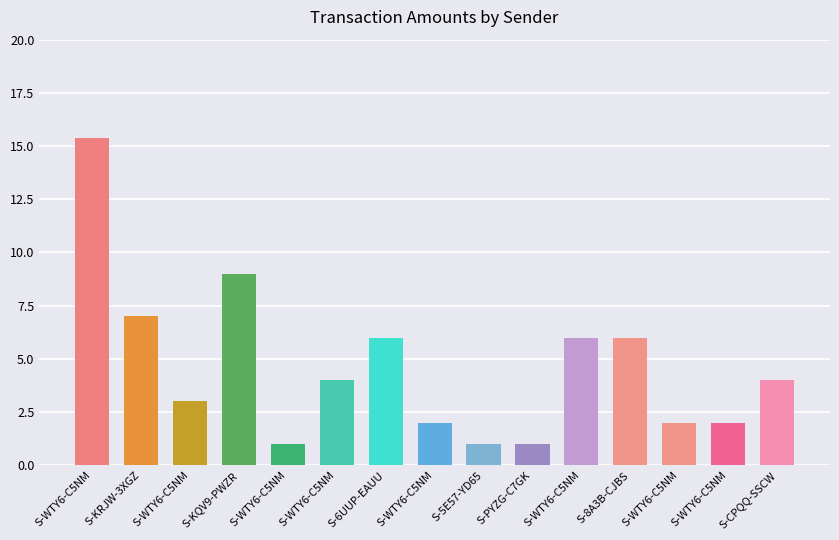

True or false: the data shows 2.3 at S-6UUP-EAUU.

False